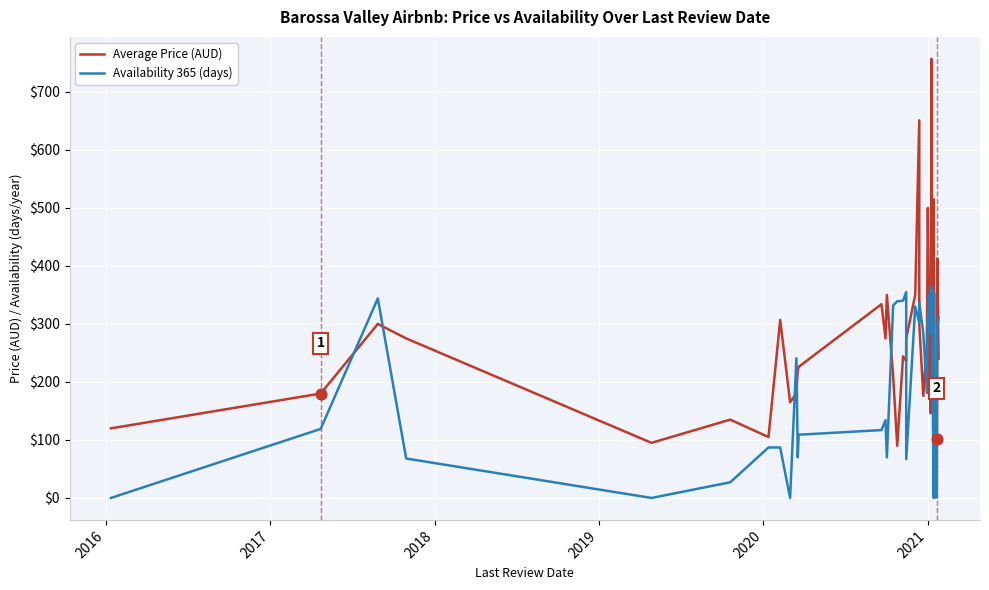

Which series reaches the maximum Y coordinate?

Average Price (AUD)